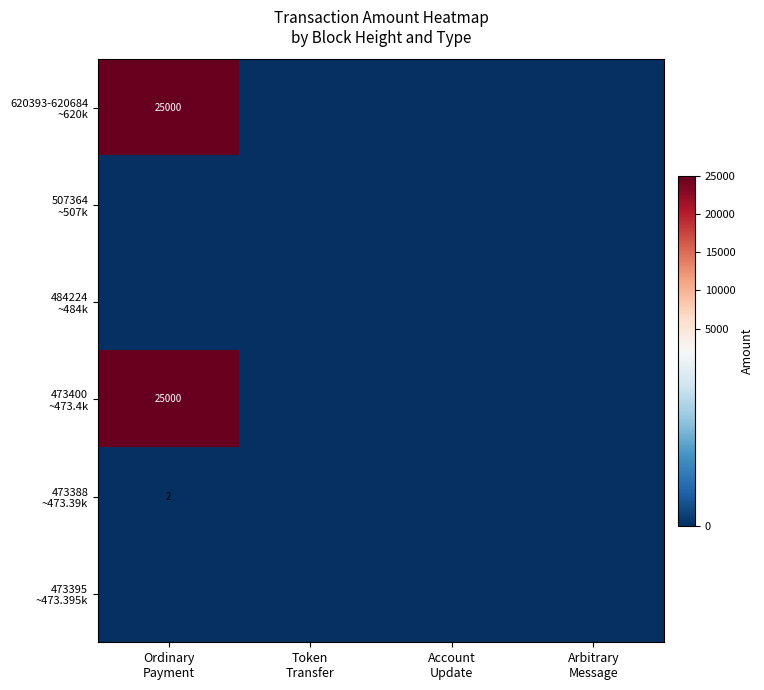

Rank the categories by 620393-620684 ~620k value from highest to lowest.

Ordinary Payment, Token Transfer, Account Update, Arbitrary Message